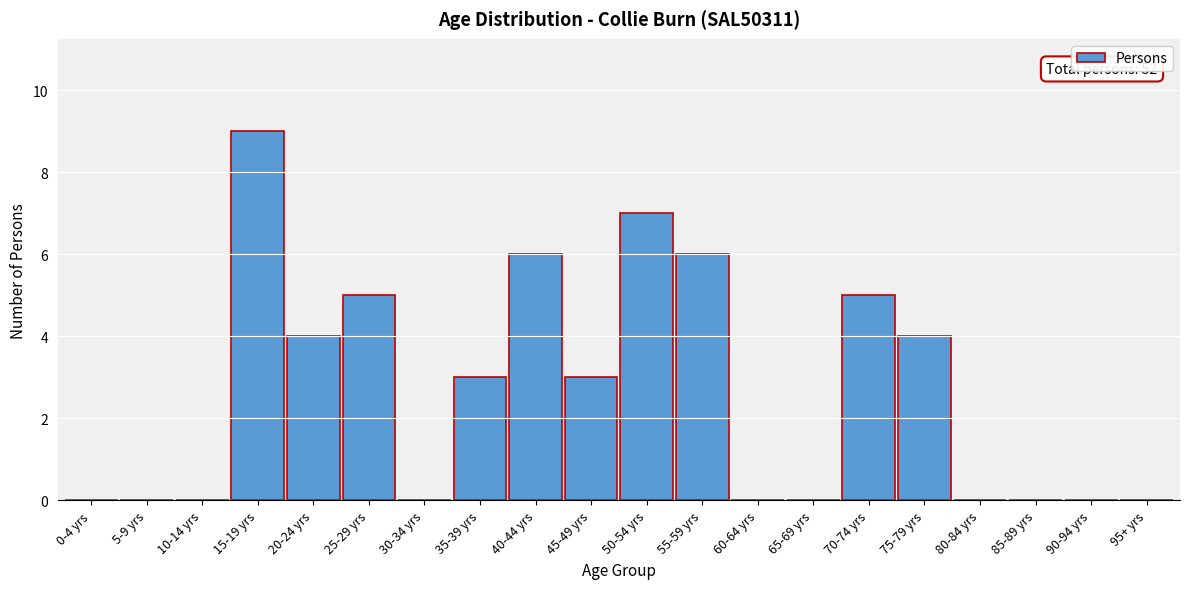

Reading left to right, what are all the values shown in this chart?

0-4 yrs=0	5-9 yrs=0	10-14 yrs=0	15-19 yrs=9	20-24 yrs=4	25-29 yrs=5	30-34 yrs=0	35-39 yrs=3	40-44 yrs=6	45-49 yrs=3	50-54 yrs=7	55-59 yrs=6	60-64 yrs=0	65-69 yrs=0	70-74 yrs=5	75-79 yrs=4	80-84 yrs=0	85-89 yrs=0	90-94 yrs=0	95+ yrs=0